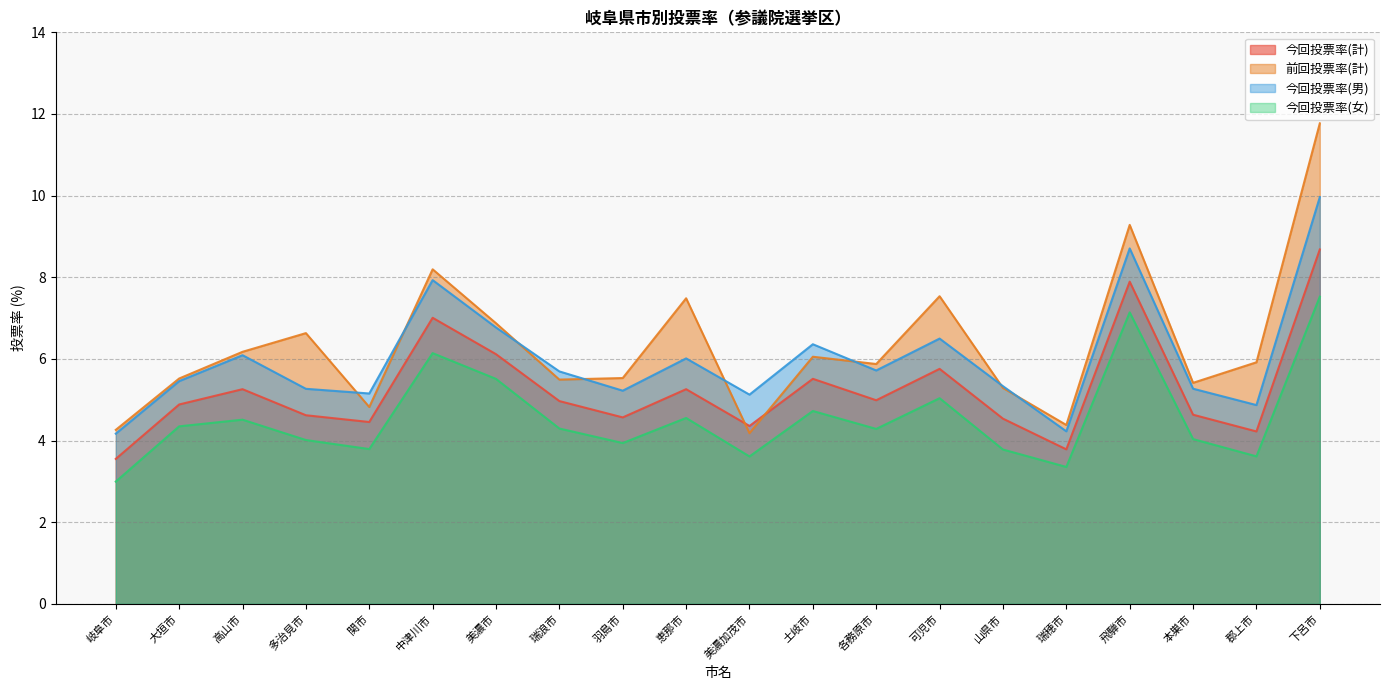

What is the difference between the maximum and minimum values in the 今回投票率(女) series?

4.5